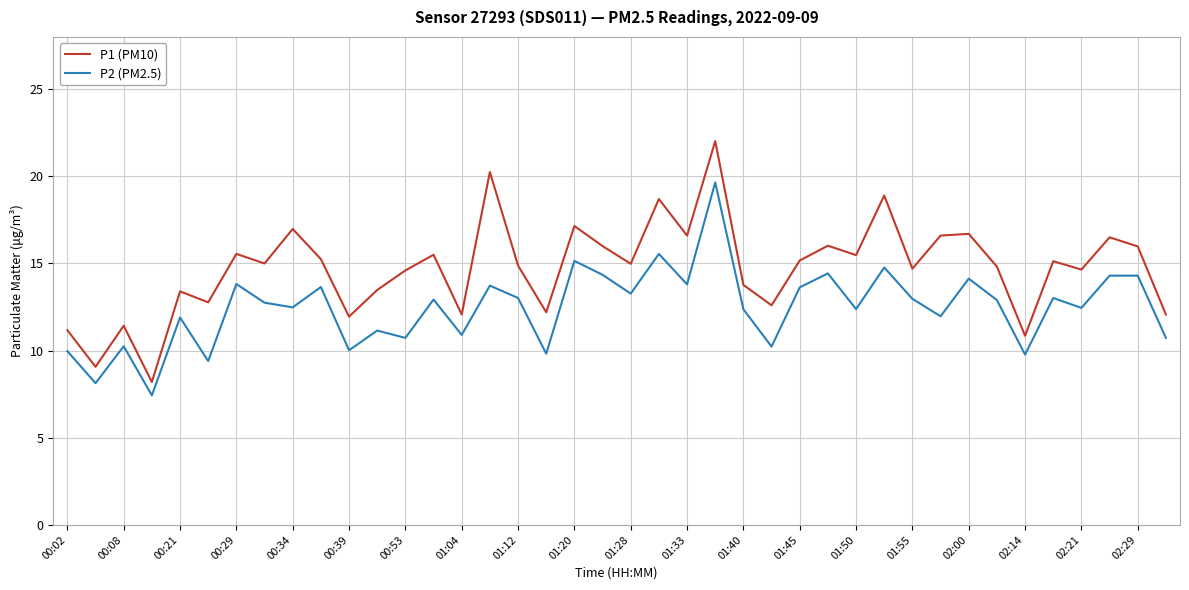

What is the difference between the maximum and minimum values in the P1 (PM10) series?

13.8